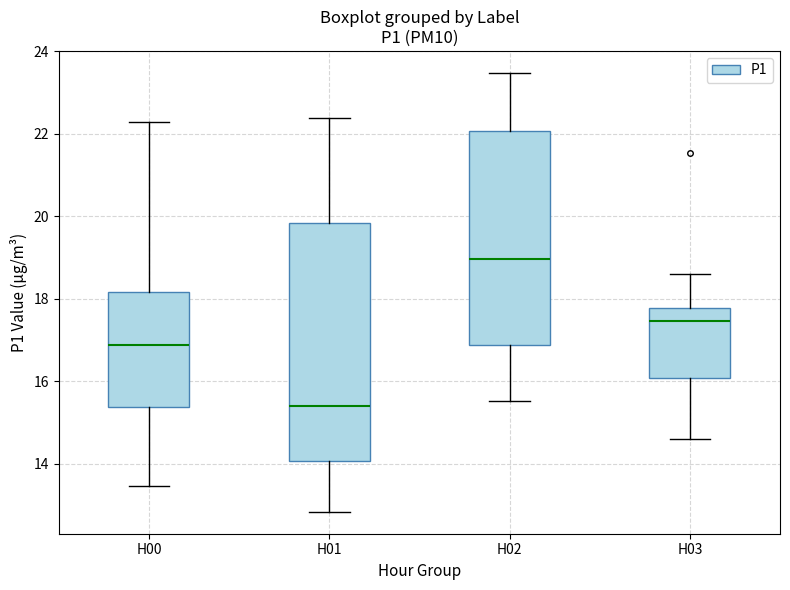

Which box has the lowest median line?

H01